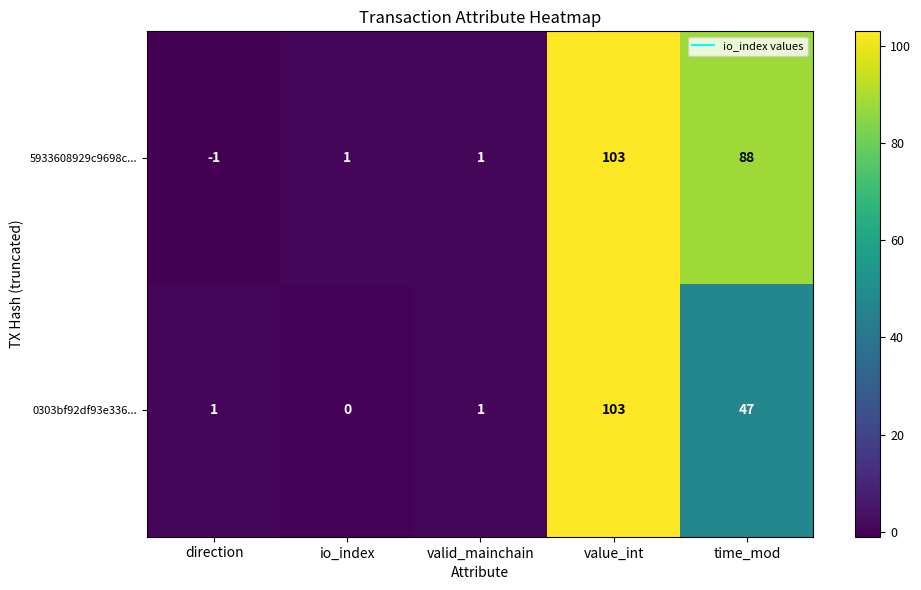

Which series has the largest total across all categories?

5933608929c9698c...